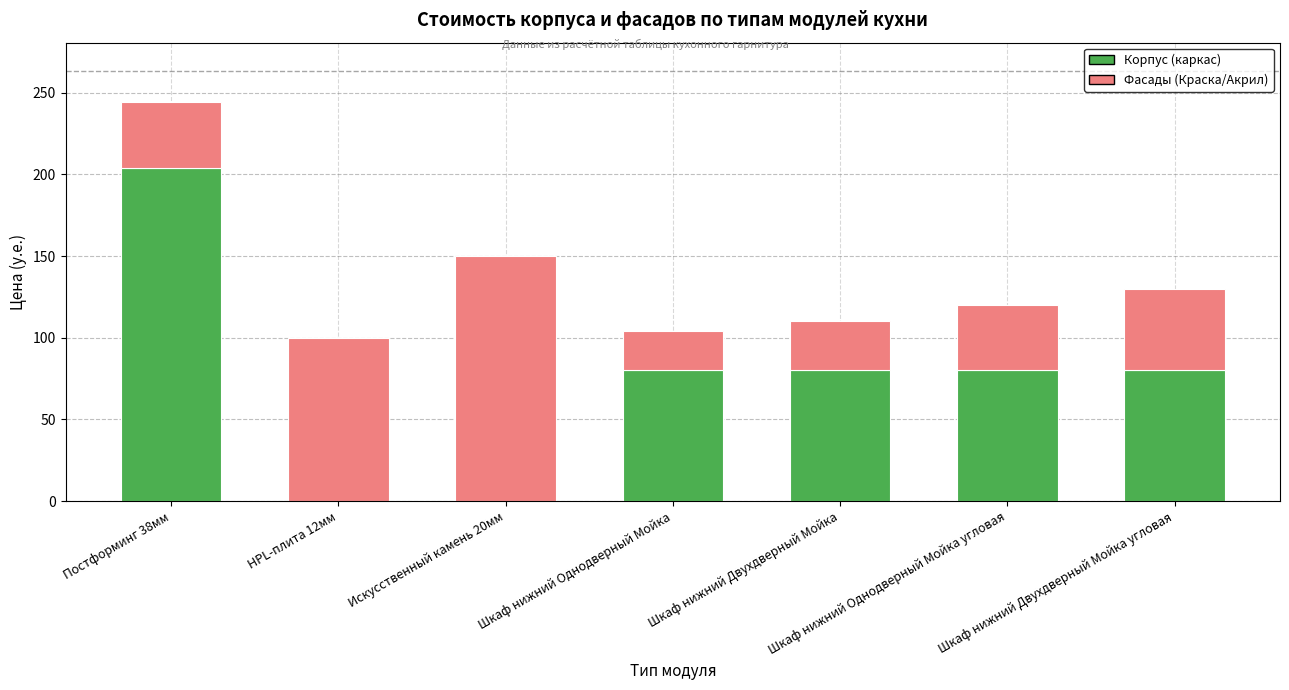

How many series are shown in this chart?

2